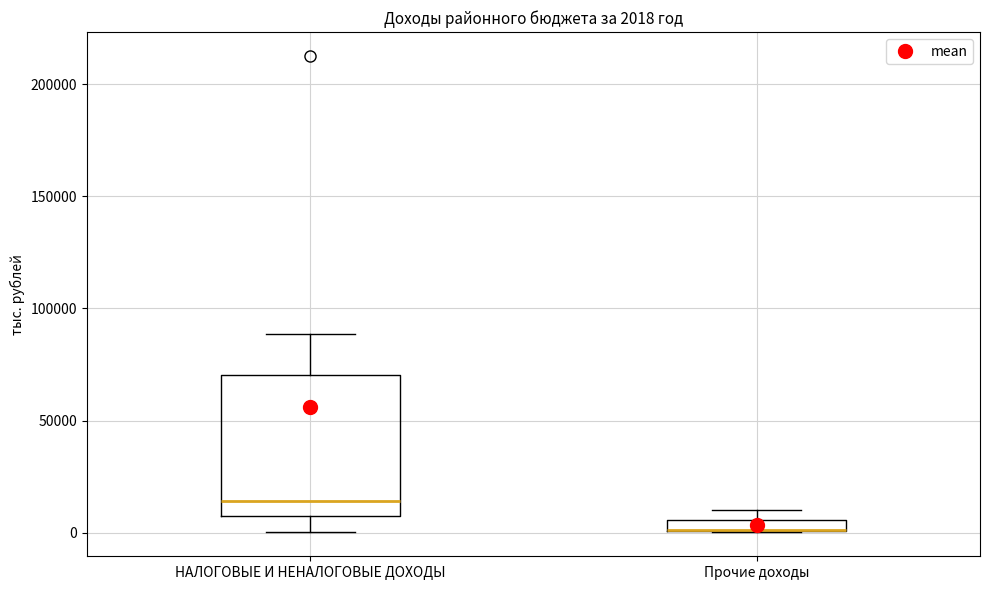

Comparing the boxes themselves (not the whiskers), which one is the tallest?

НАЛОГОВЫЕ И НЕНАЛОГОВЫЕ ДОХОДЫ